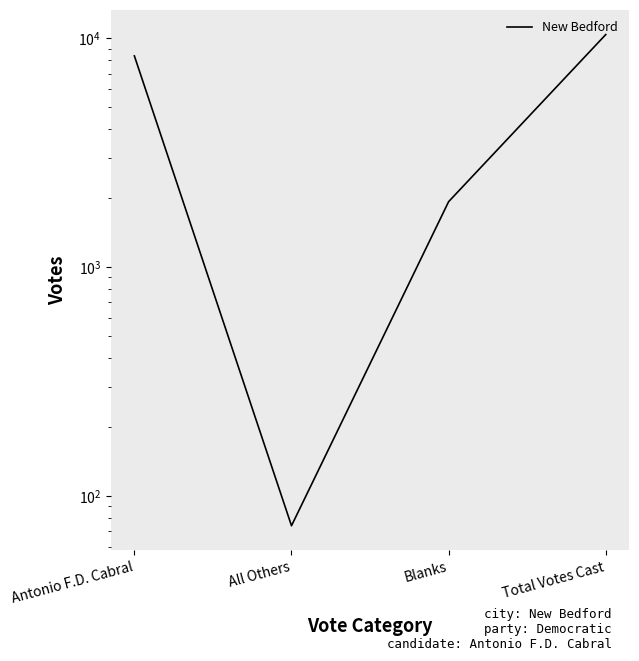

What is the smallest value displayed?

74